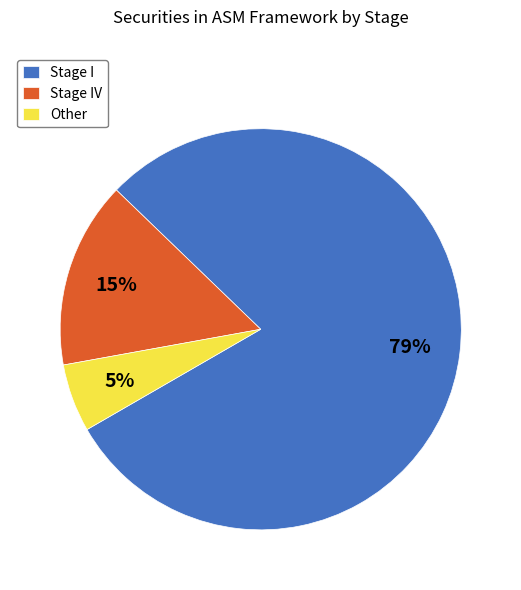

Which slice is the largest?

Stage I